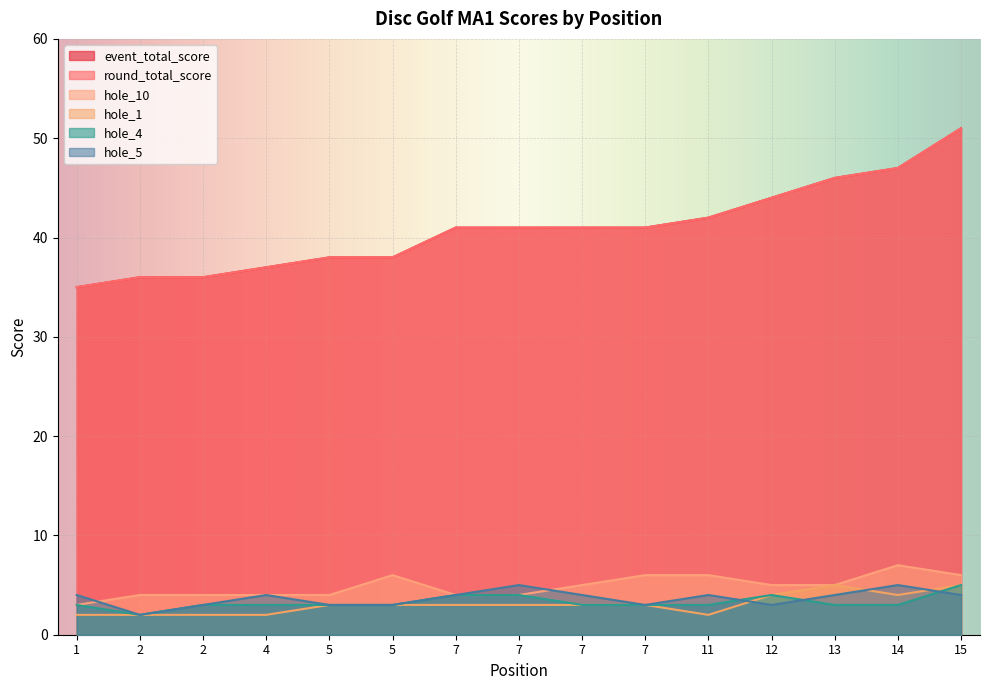

Which series has the largest total across all categories?

event_total_score